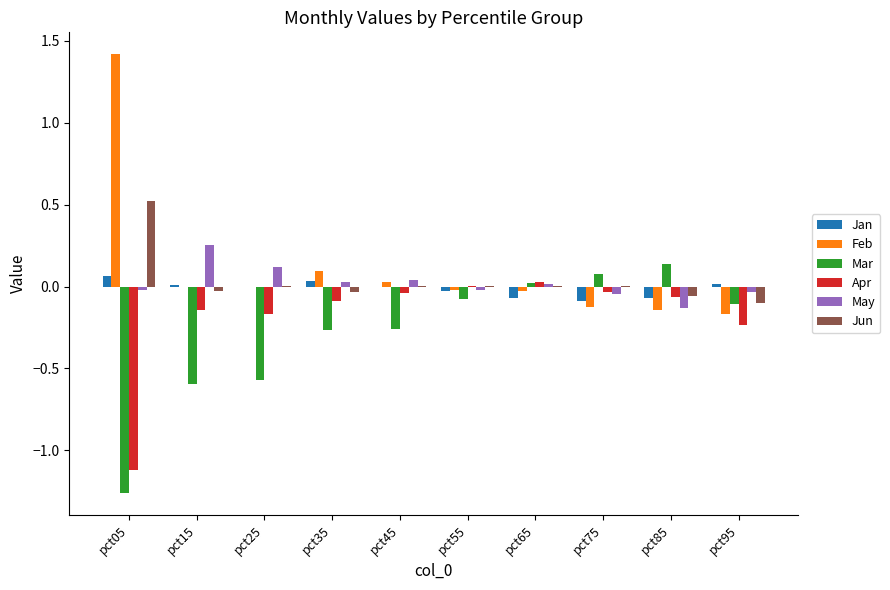

How many categories are shown in the chart?

10